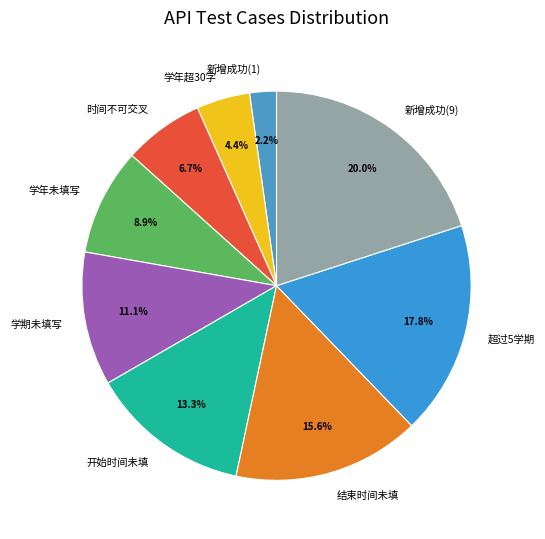

To the nearest percent, what portion does 学期未填写 represent?

11%